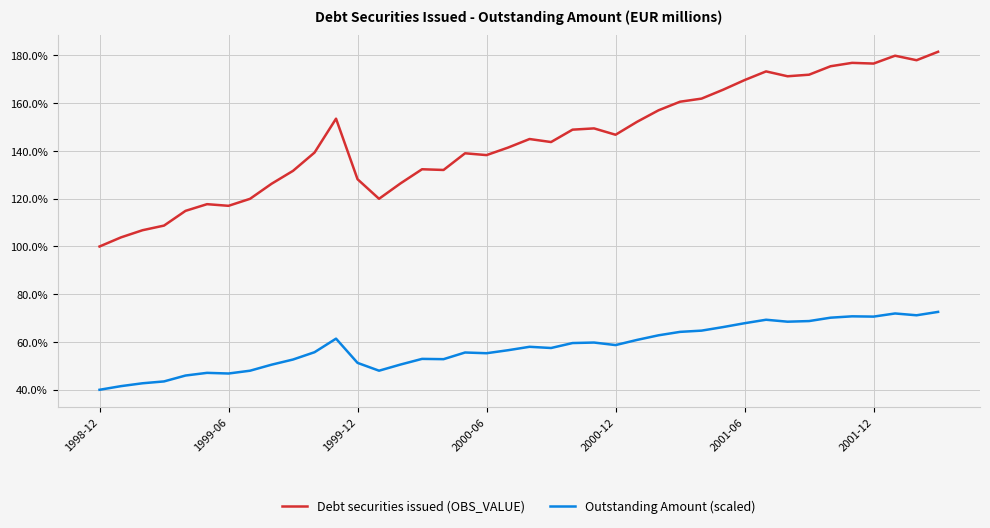

Which series has the largest total across all categories?

Debt securities issued (OBS_VALUE)